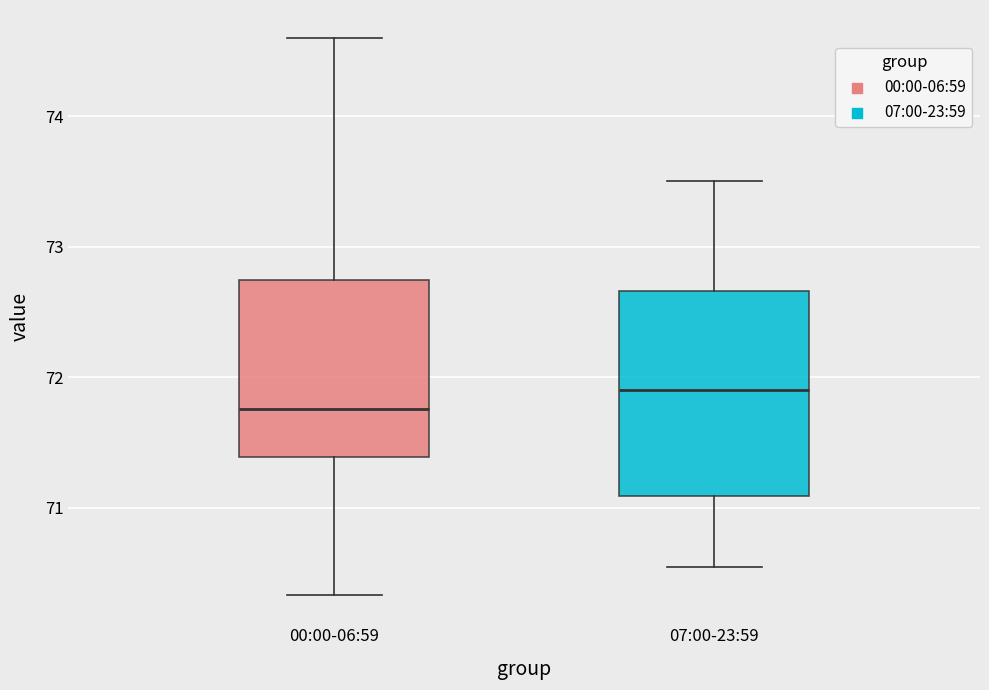

Reading left to right, read every box against the y-axis: the position of its median line, the range the box covers, and the ends of its whiskers. The values are not printed on the chart, so give them approximately, as read against the axis.

00:00-06:59: median 71.8, box 71.4 to 72.7, whiskers 70.3 to 74.6
07:00-23:59: median 71.9, box 71.1 to 72.7, whiskers 70.6 to 73.5